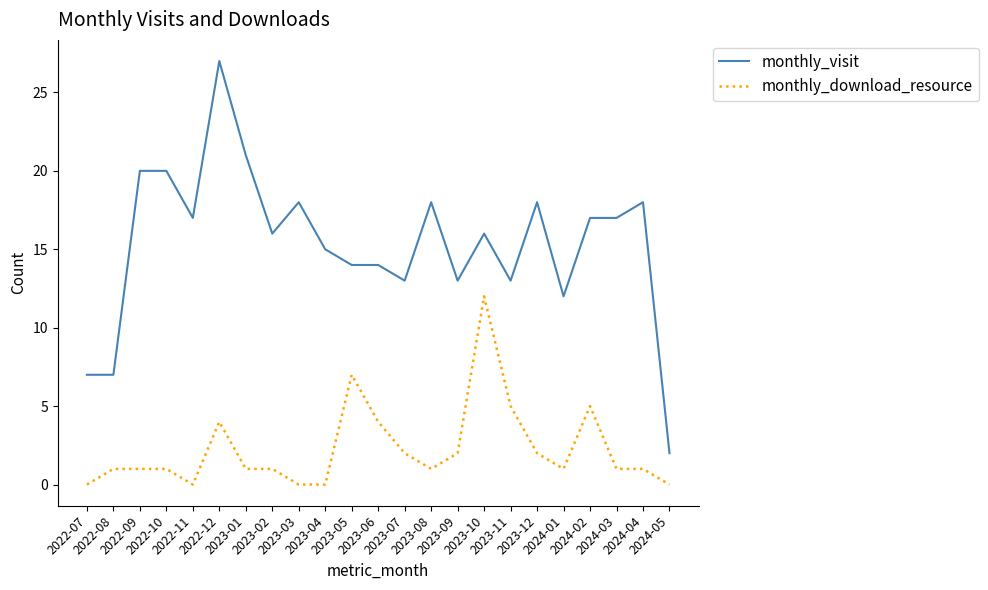

At which label does monthly_visit reach its peak?

2022-12